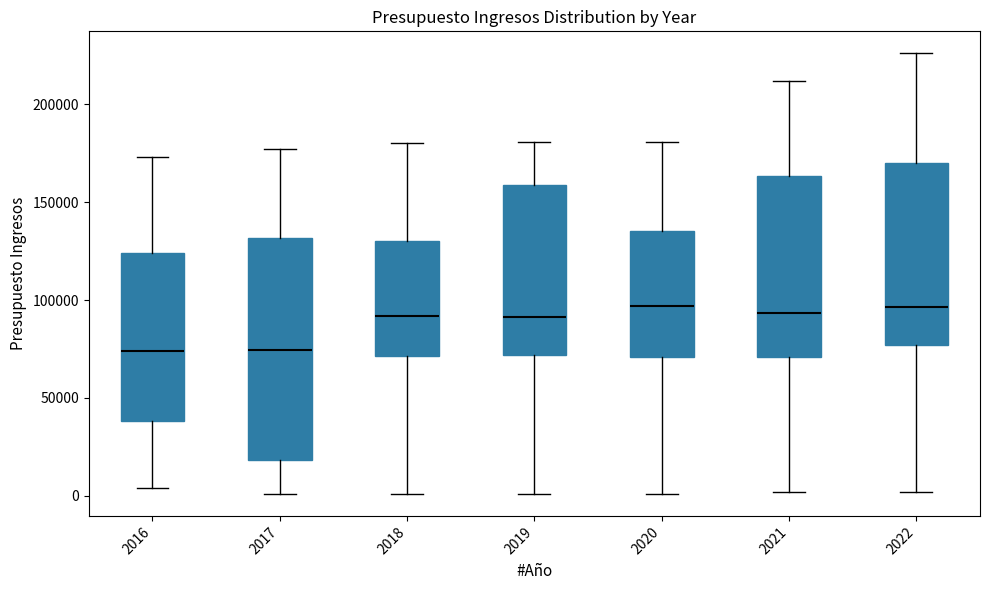

Comparing the boxes themselves (not the whiskers), which one is the tallest?

2017